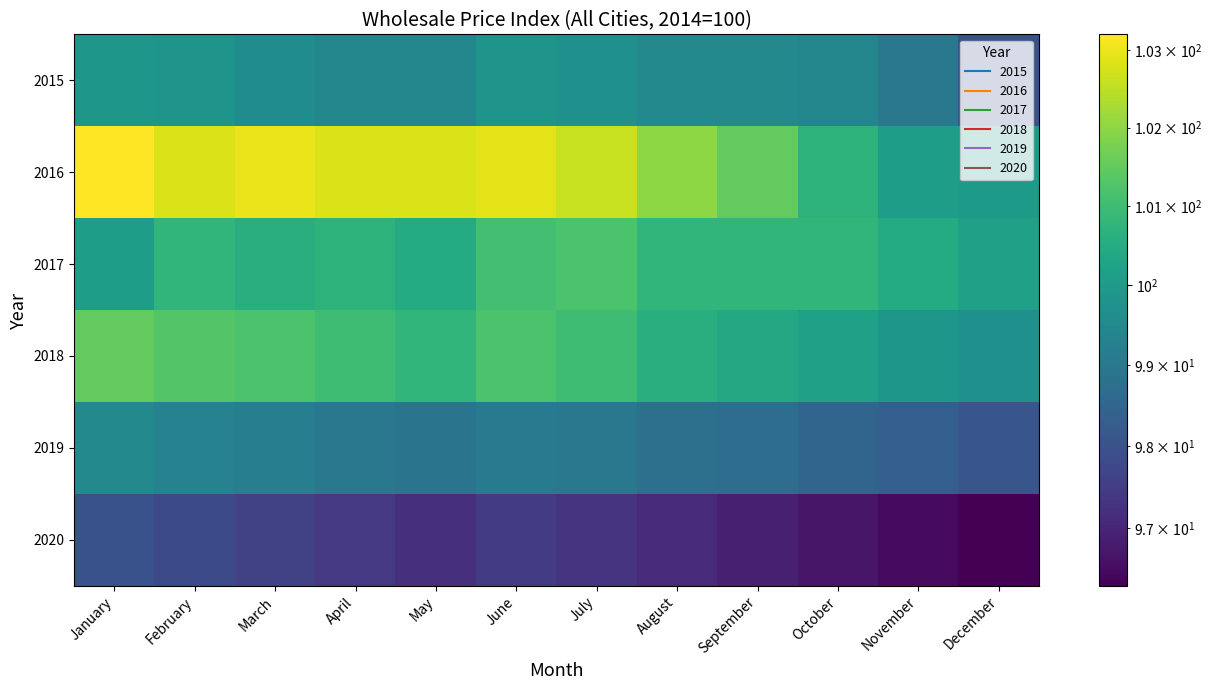

Which series changed the most between July and September?

2016